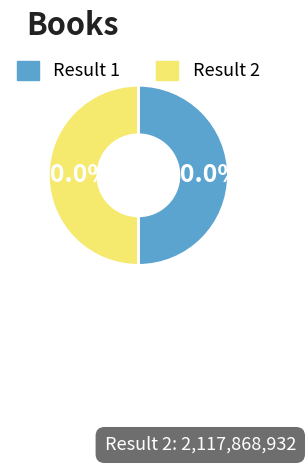

How many slices are in this pie chart?

2